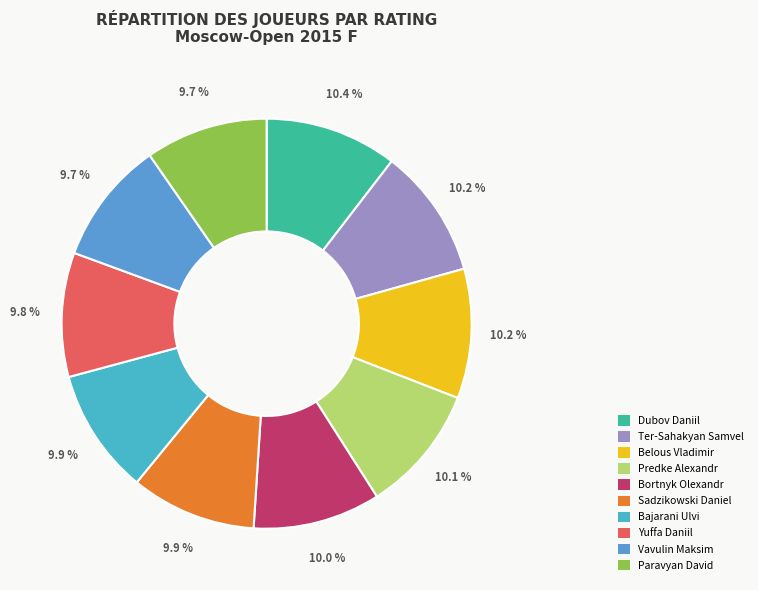

Which category has the biggest portion of the pie?

Dubov Daniil